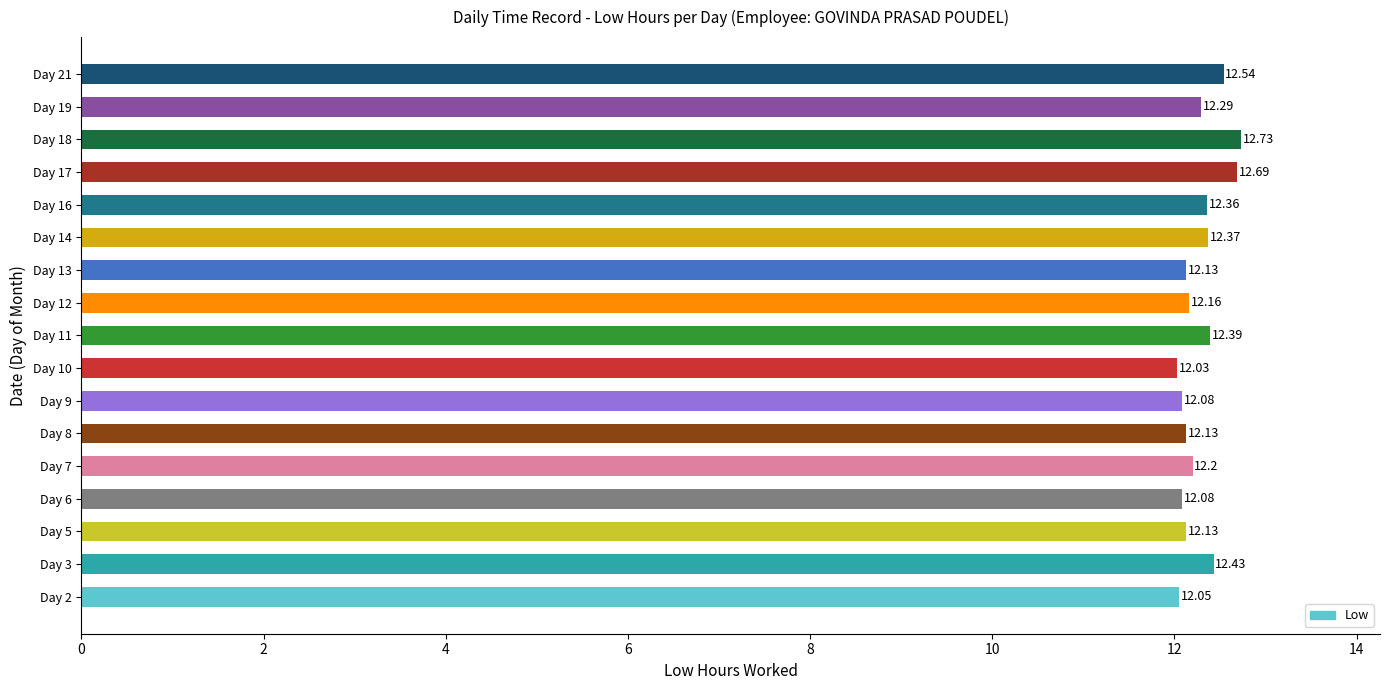

Approximately how many times larger is the value at Day 19 compared to Day 21?

1.0